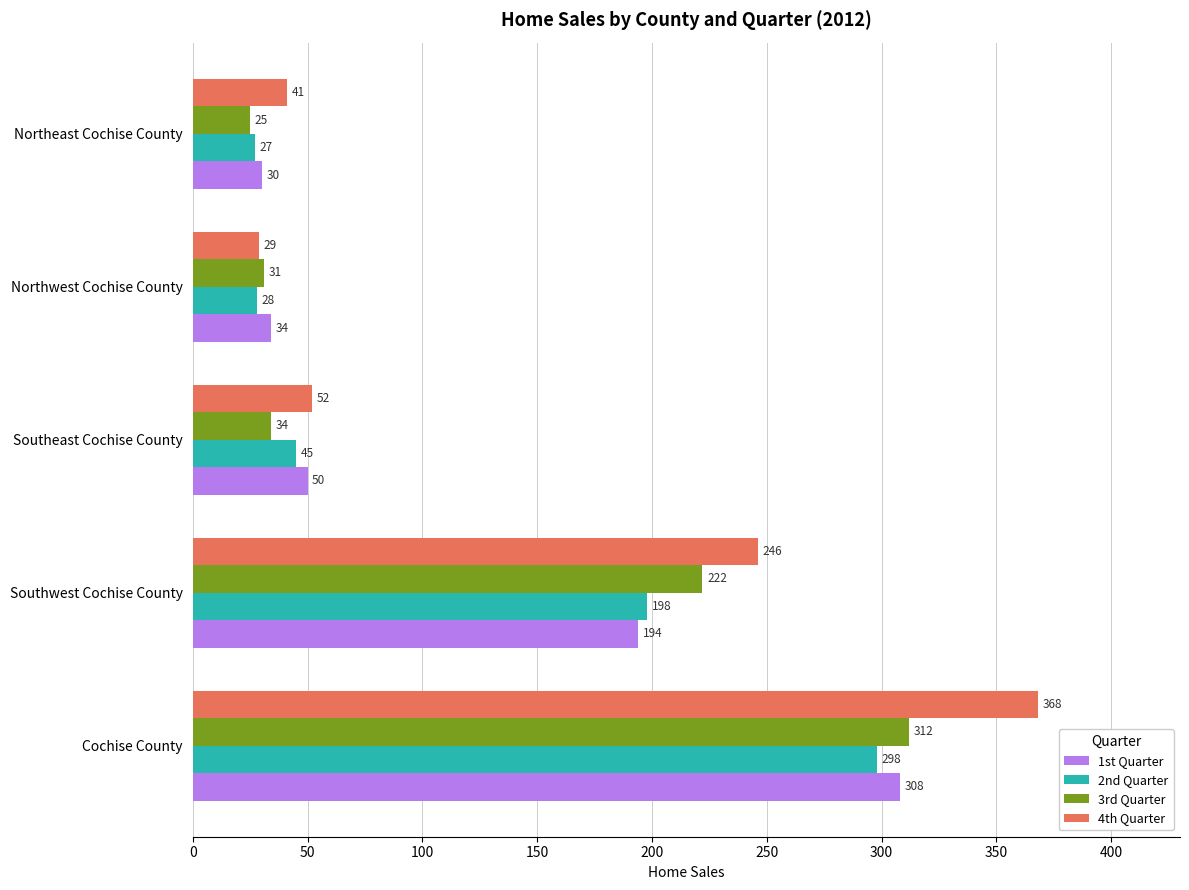

The value of 1st Quarter at Cochise County is 436. True or false?

False